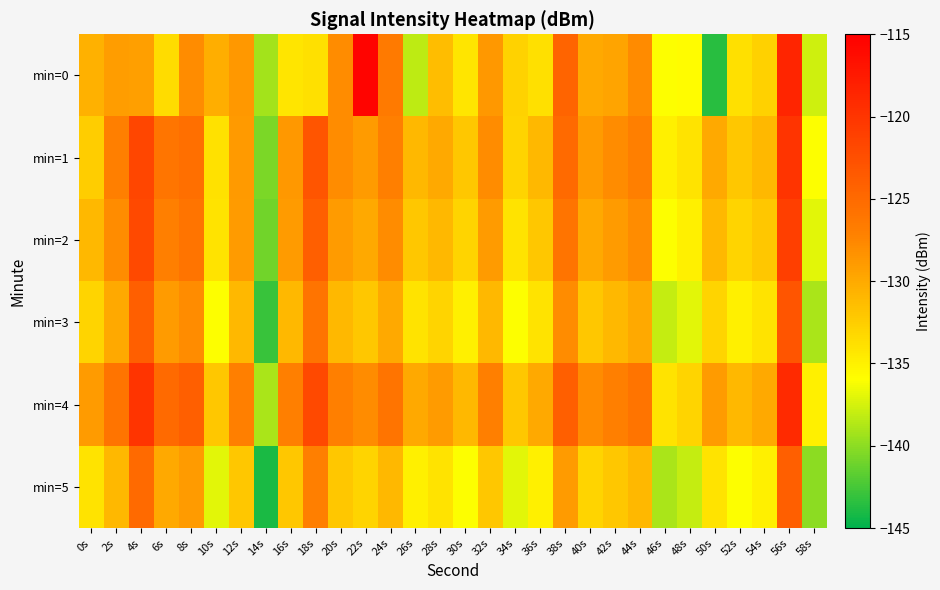

Which category has the highest value across all series?

22s